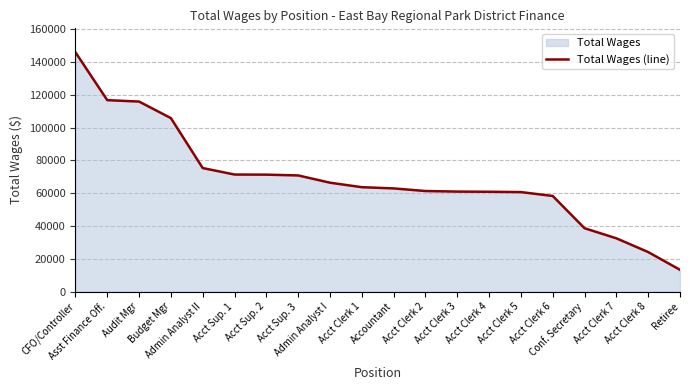

Rank the categories by value from highest to lowest.

CFO/Controller, Asst Finance Off., Audit Mgr, Budget Mgr, Admin Analyst II, Acct Sup. 1, Acct Sup. 2, Acct Sup. 3, Admin Analyst I, Acct Clerk 1, Accountant, Acct Clerk 2, Acct Clerk 3, Acct Clerk 4, Acct Clerk 5, Acct Clerk 6, Conf. Secretary, Acct Clerk 7, Acct Clerk 8, Retiree